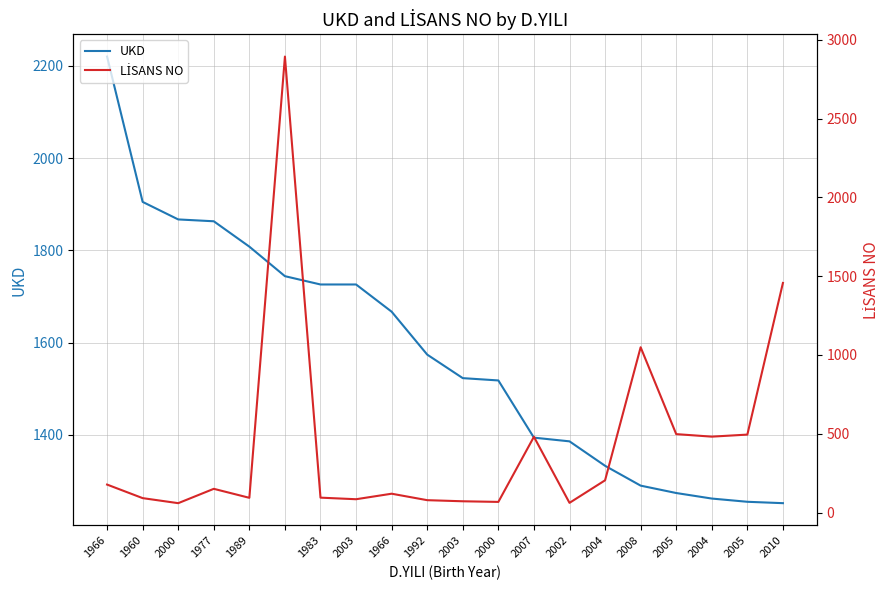

At which label is LİSANS NO closest to 1476?

2010